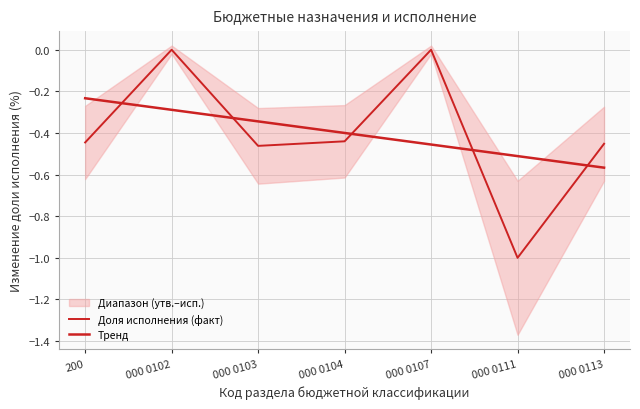

Reading left to right, what are all the values shown in this chart?

Доля исполнения (факт): 200=-0.4	000 0102=0.0	000 0103=-0.5	000 0104=-0.4	000 0107=0.0	000 0111=-1.0	000 0113=-0.5
Тренд: 200=-0.2	000 0102=-0.3	000 0103=-0.3	000 0104=-0.4	000 0107=-0.5	000 0111=-0.5	000 0113=-0.6